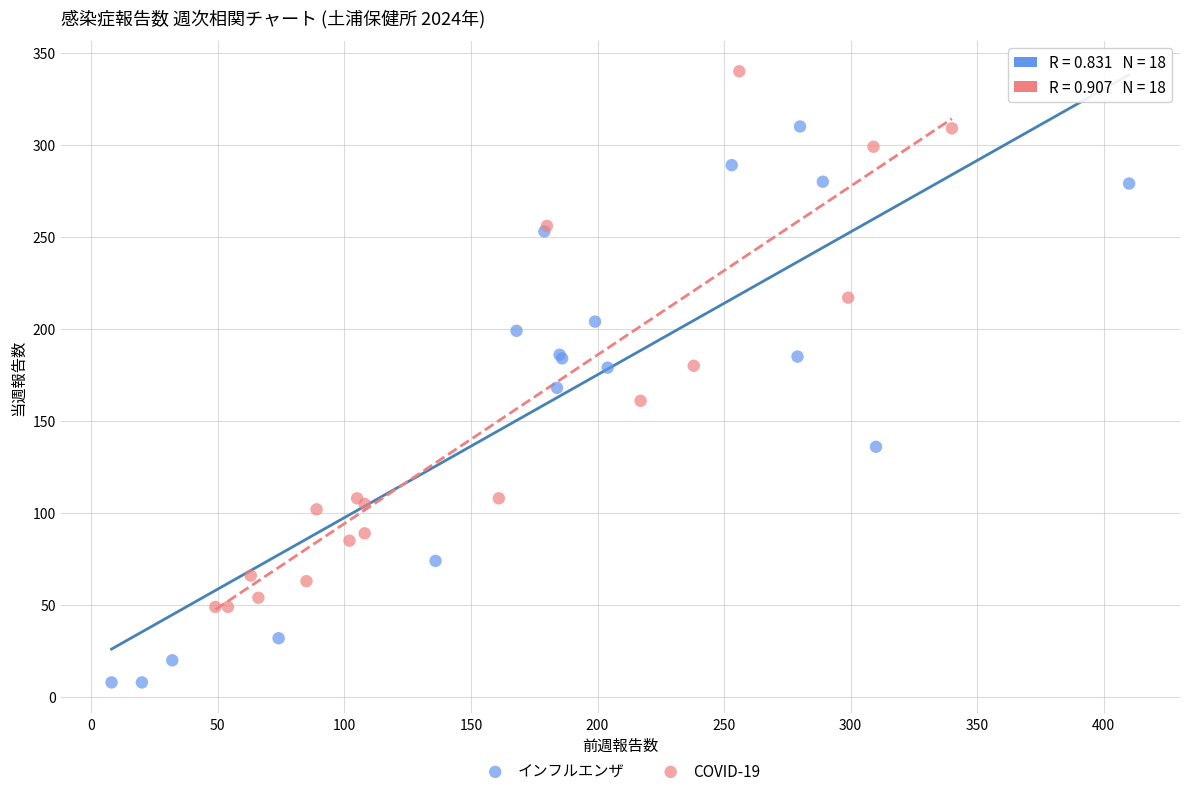

Which series reaches the maximum Y coordinate?

COVID-19